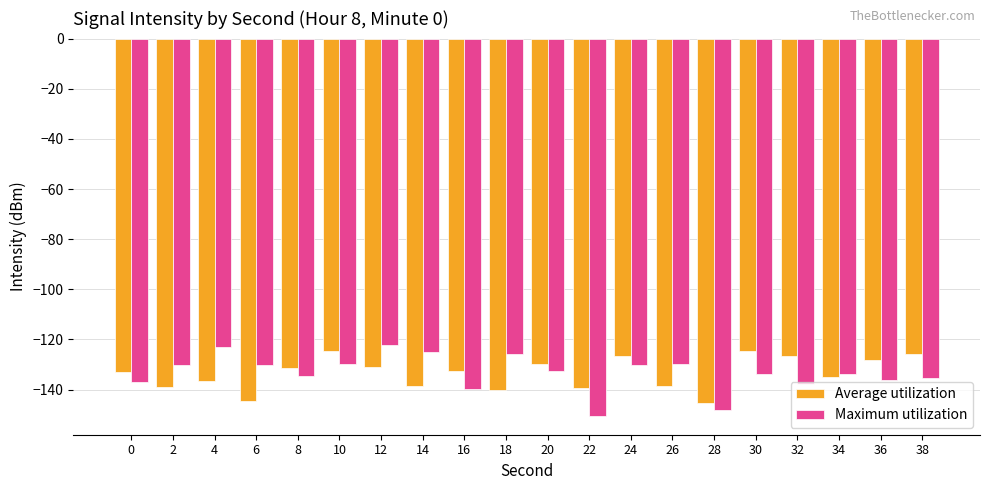

What is the value of the Average utilization bar at the 2nd from the left?

-138.9